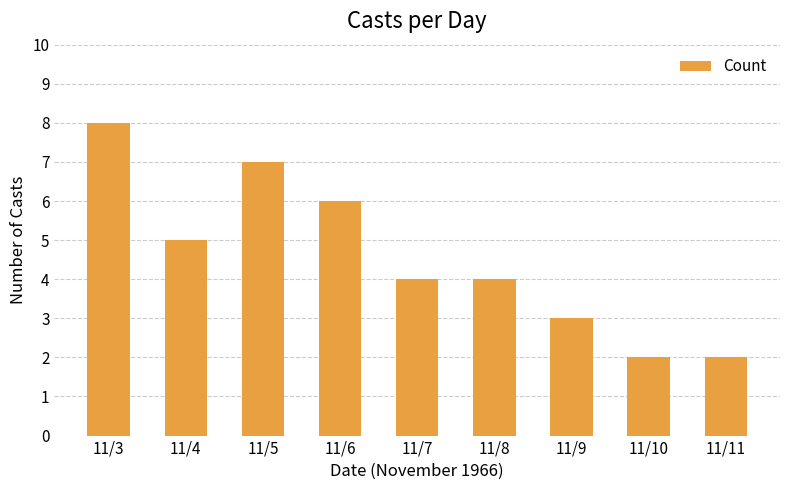

The chart shows a value of 3 at 11/11. True or false?

False